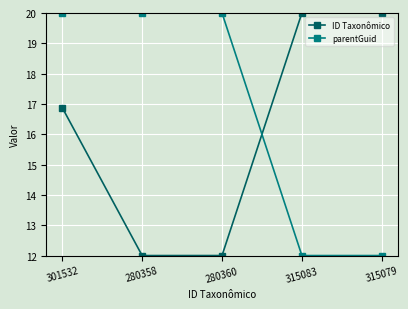

Does the chart have visible grid lines?

Yes